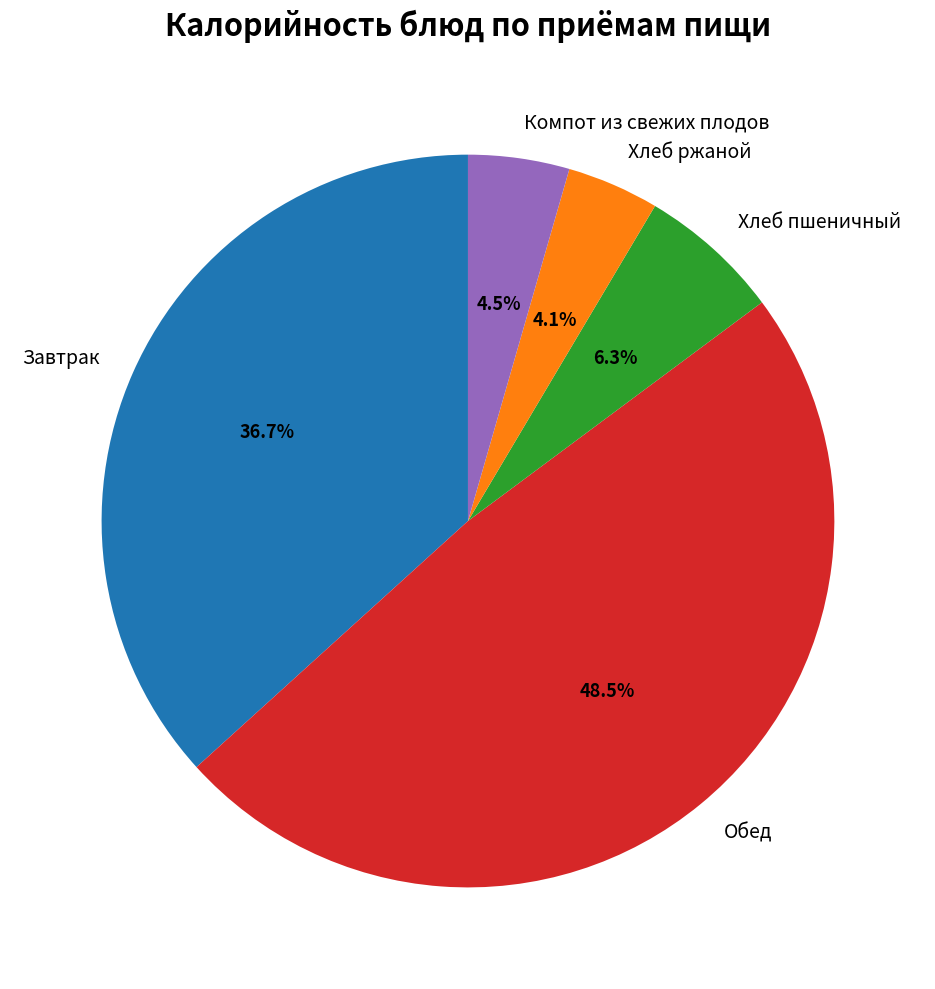

What percentage do Завтрак and Компот из свежих плодов together represent?

41.2%